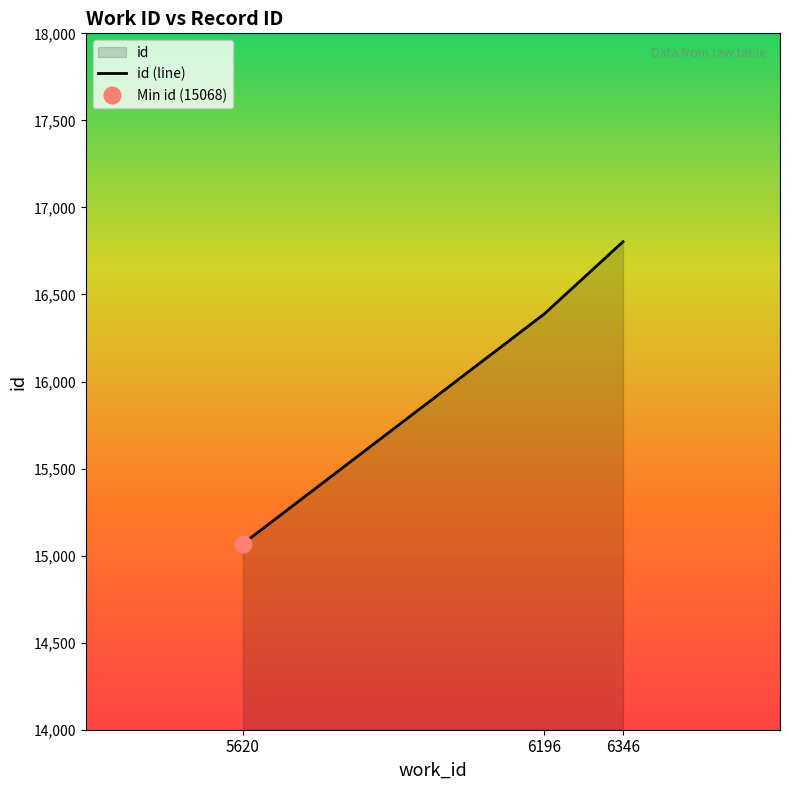

What is the sum of the values at 6346 and 6196?

33192